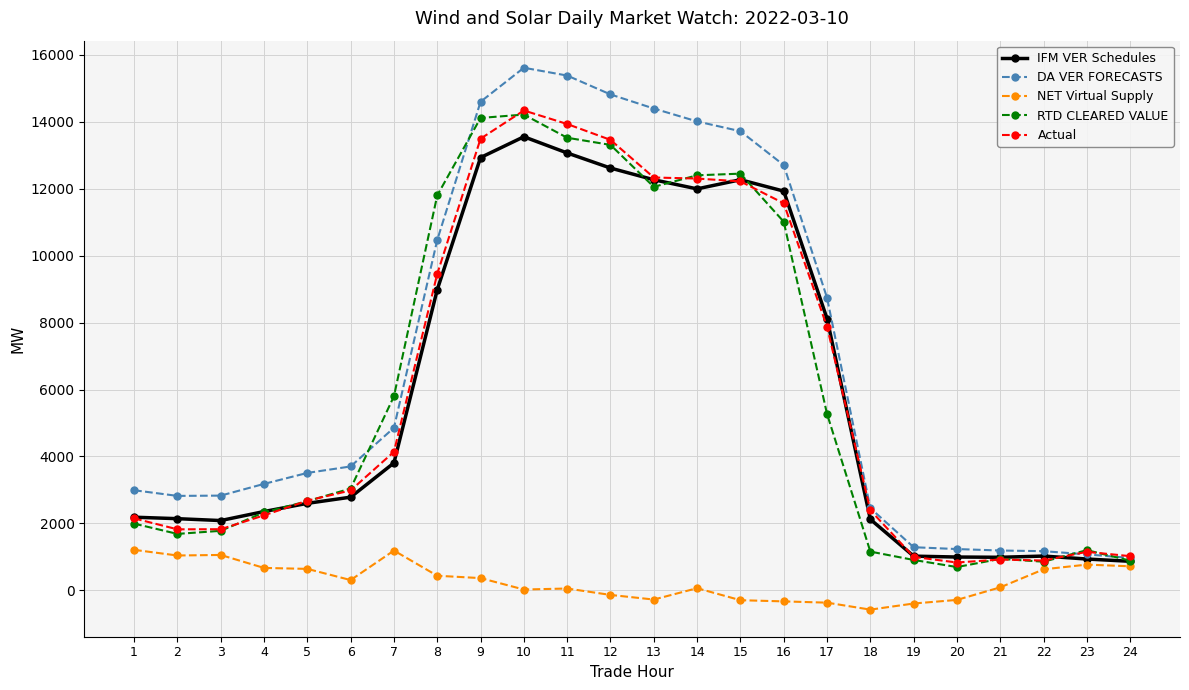

True or false: RTD CLEARED VALUE has a value of 4509.6 at 12.

False